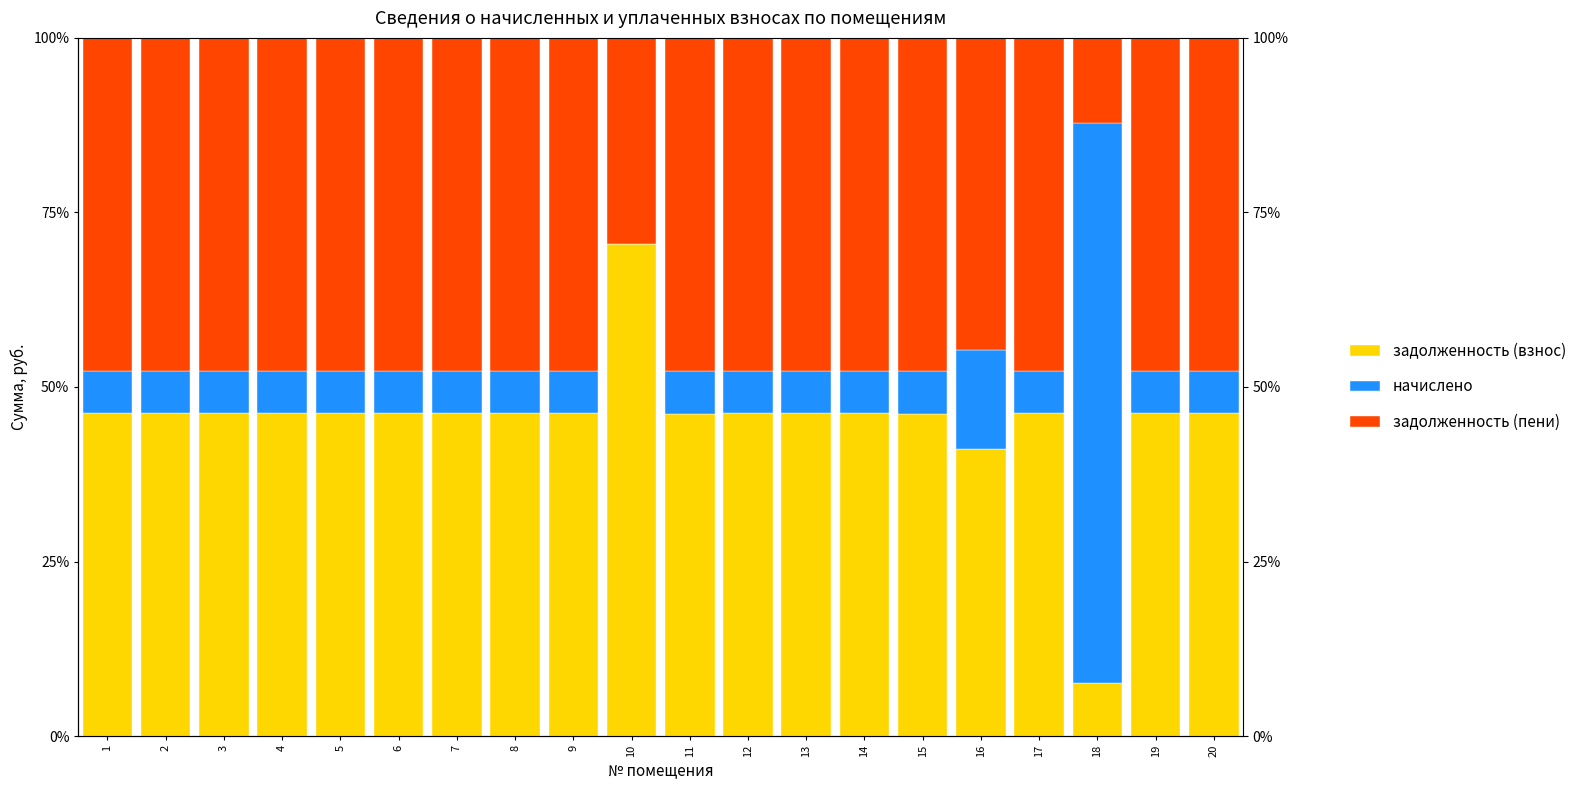

Is the value of задолженность (пени) at 19 greater than the value of начислено at 12?

Yes